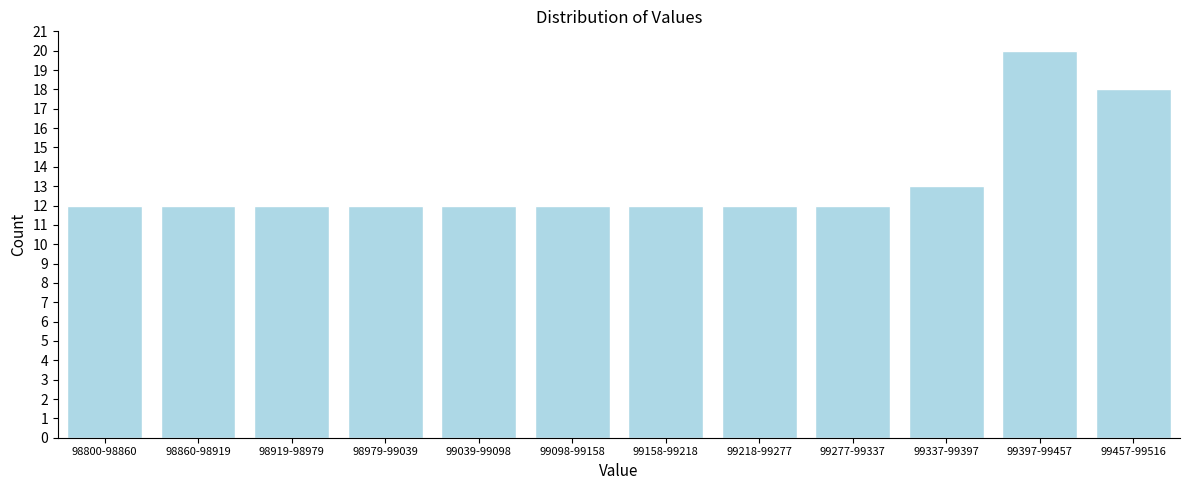

Reading right to left, what are all the values shown in this chart?

18	20	13	12	12	12	12	12	12	12	12	12